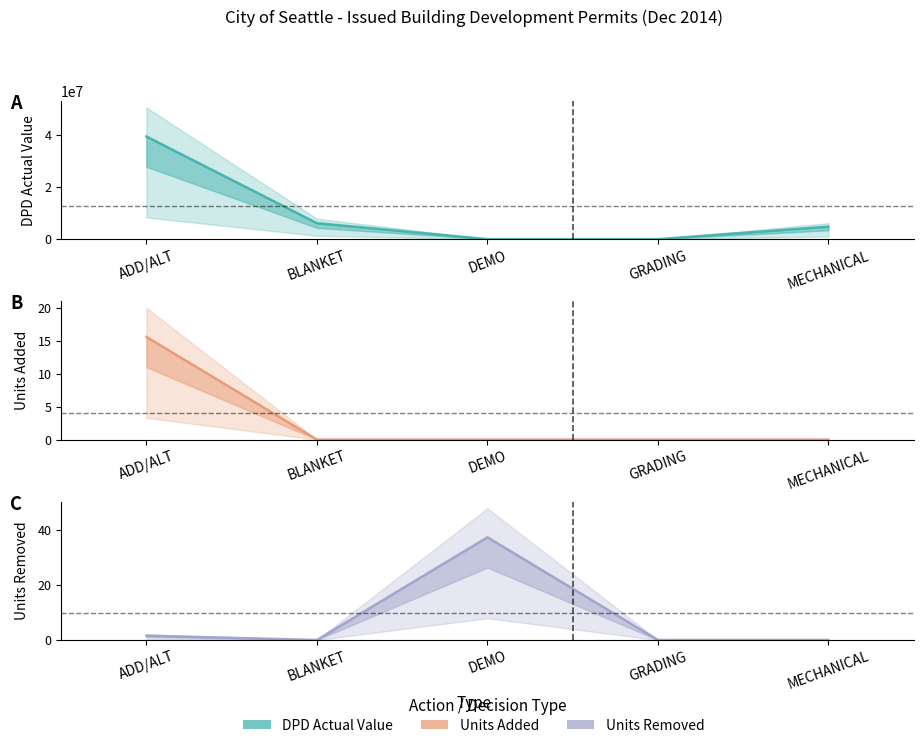

After their last crossing, which series has the higher values: Units Removed or DPD Actual Value?

Units Removed